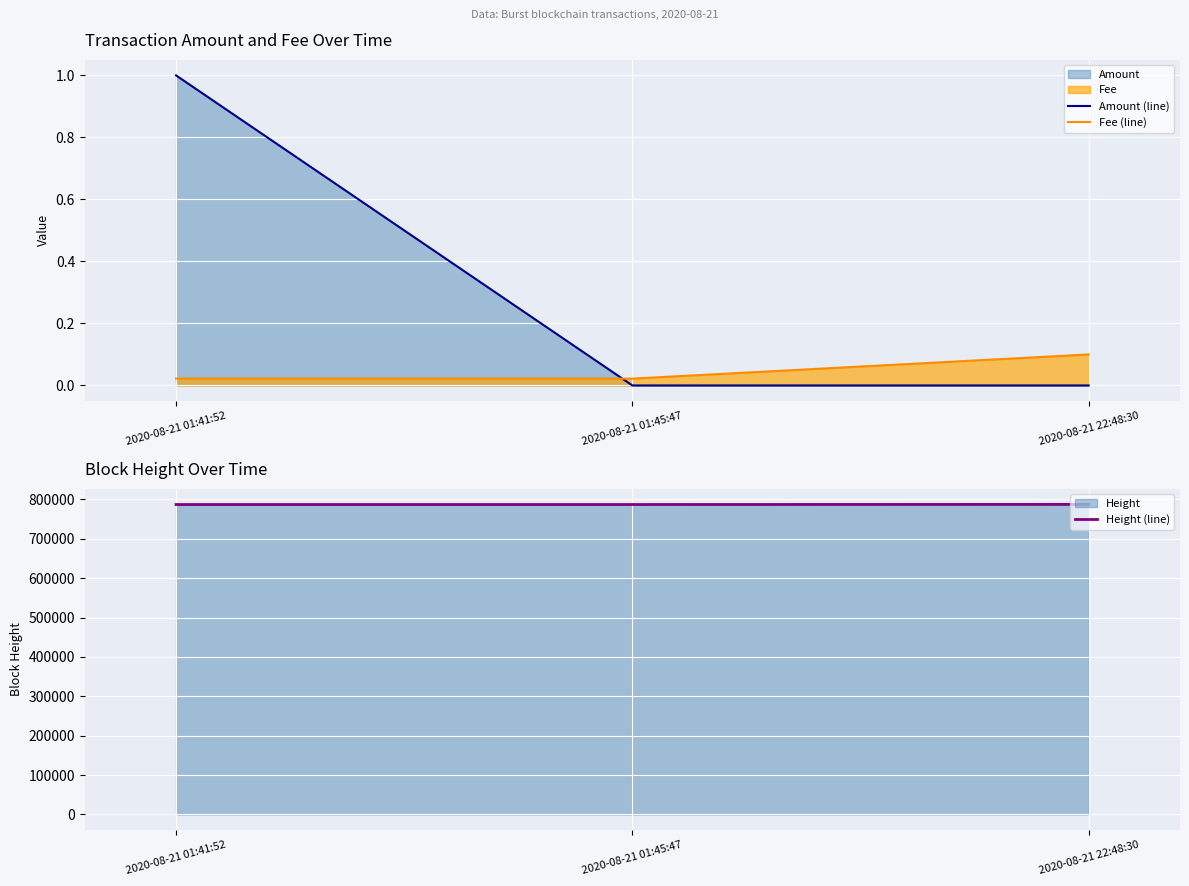

What is the difference between the maximum and minimum values in the Amount (line) series?

1.0